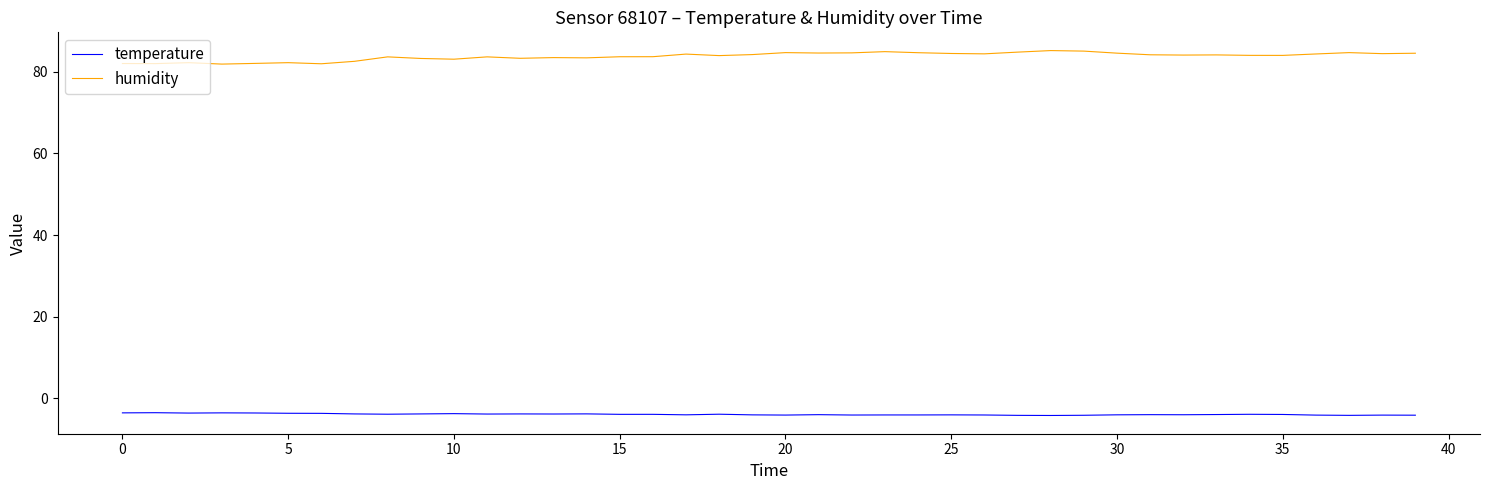

True or false: humidity and temperature cross at least once.

False